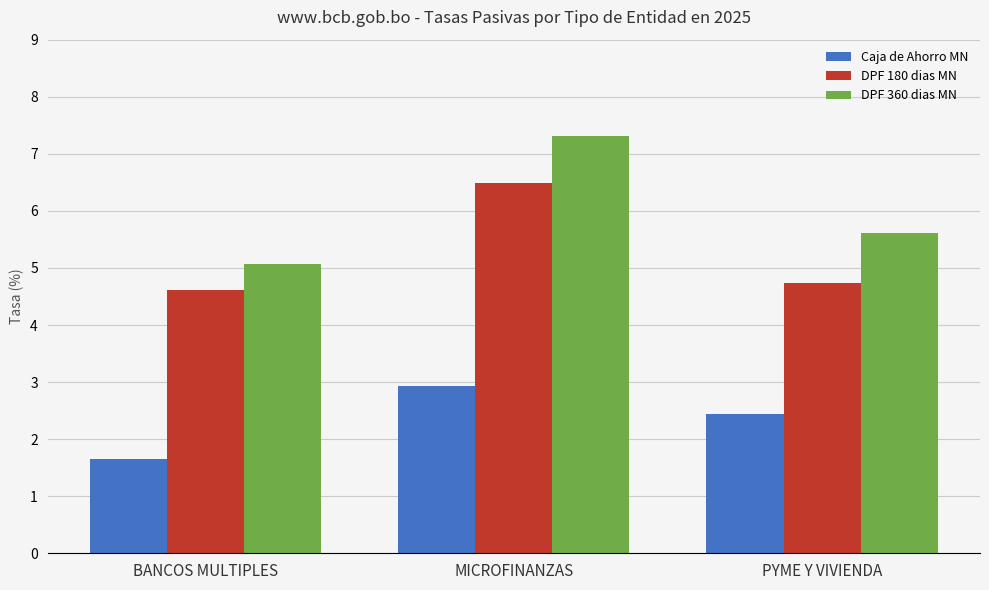

Reading left to right, list all the values displayed in this chart.

Caja de Ahorro MN: 1.6	2.9	2.4
DPF 180 dias MN: 4.6	6.5	4.7
DPF 360 dias MN: 5.1	7.3	5.6